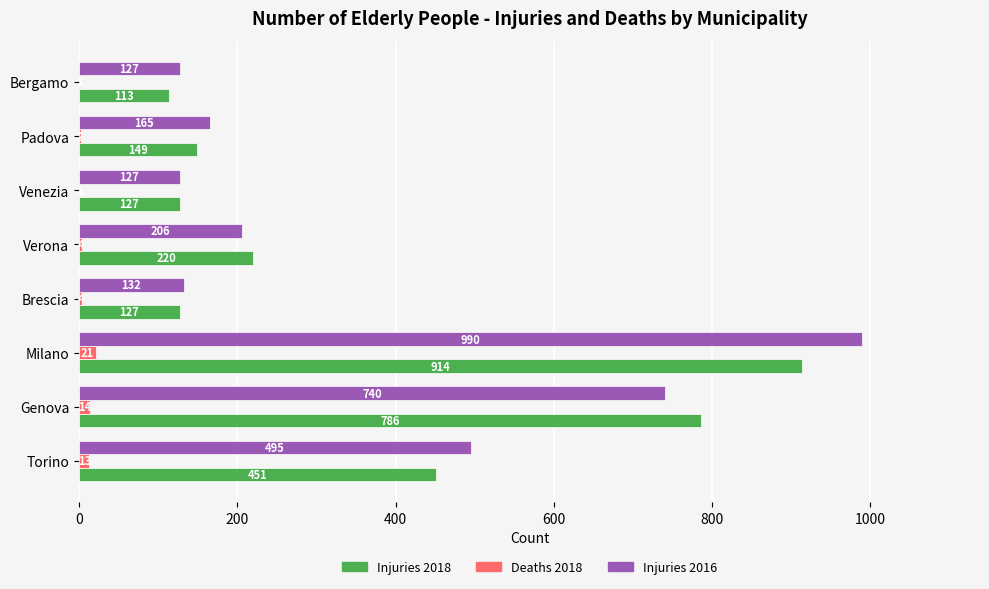

What is the sum of all Injuries 2016 values?

2982